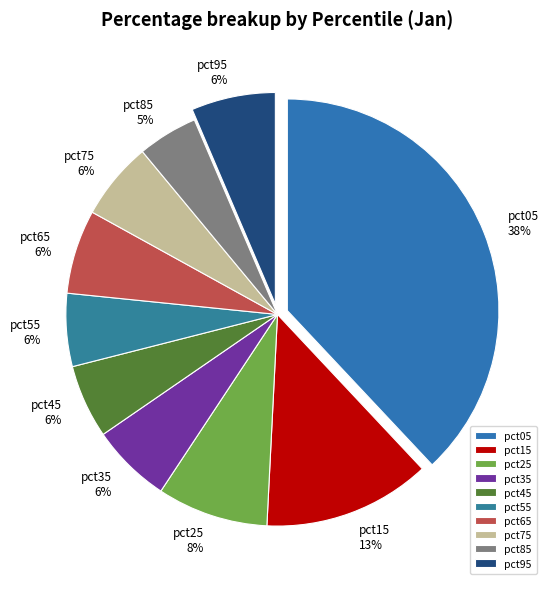

How many slices are in this pie chart?

10